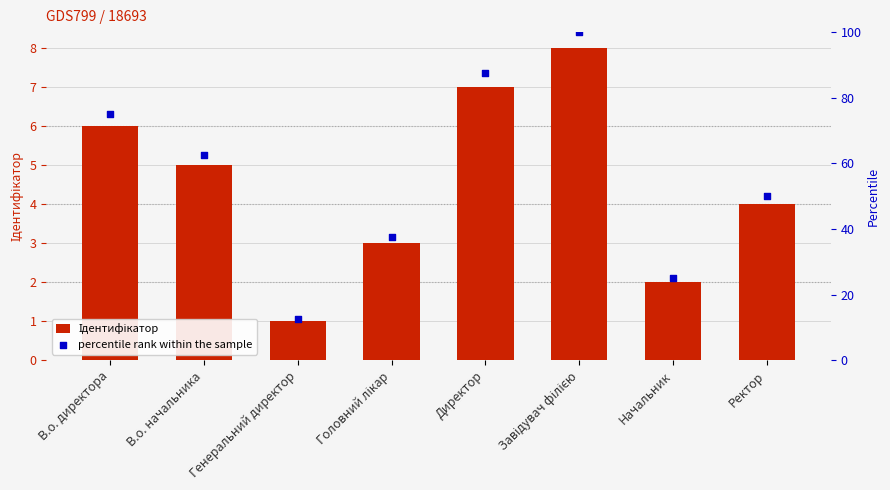

Which series contains the lowest Y value?

Ідентифікатор